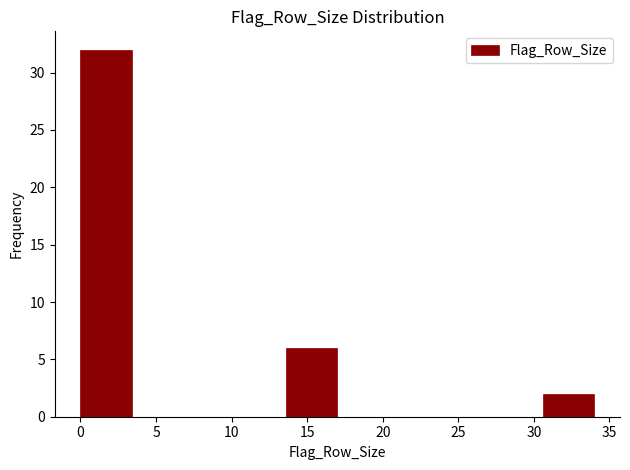

Reading left to right, transcribe this chart: for each bar, give the range it covers on the x-axis and its height. Neither the bar edges nor the heights are printed on the chart, so give them approximately, as read against the axes.

0.0 to 3.4: 32
3.4 to 6.8: 0
6.8 to 10.2: 0
10.2 to 13.6: 0
13.6 to 17.0: 6
17.0 to 20.4: 0
20.4 to 23.8: 0
23.8 to 27.2: 0
27.2 to 30.6: 0
30.6 to 34.0: 2